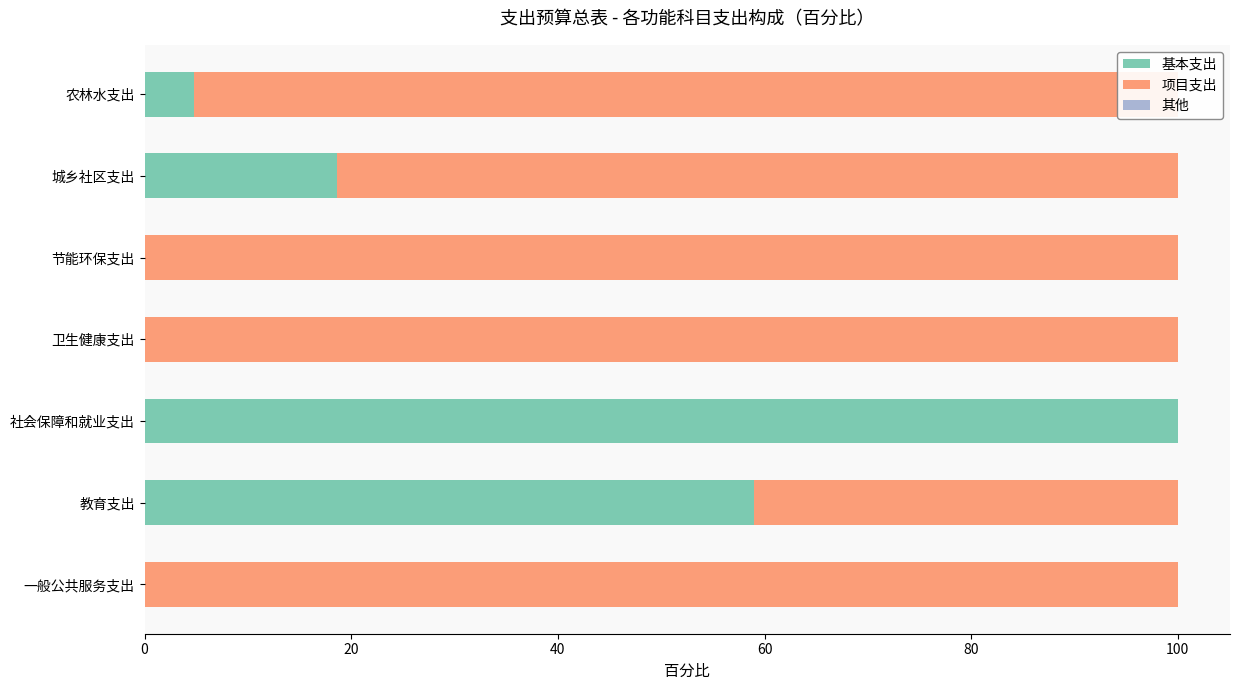

At which label does 基本支出 reach its peak?

社会保障和就业支出